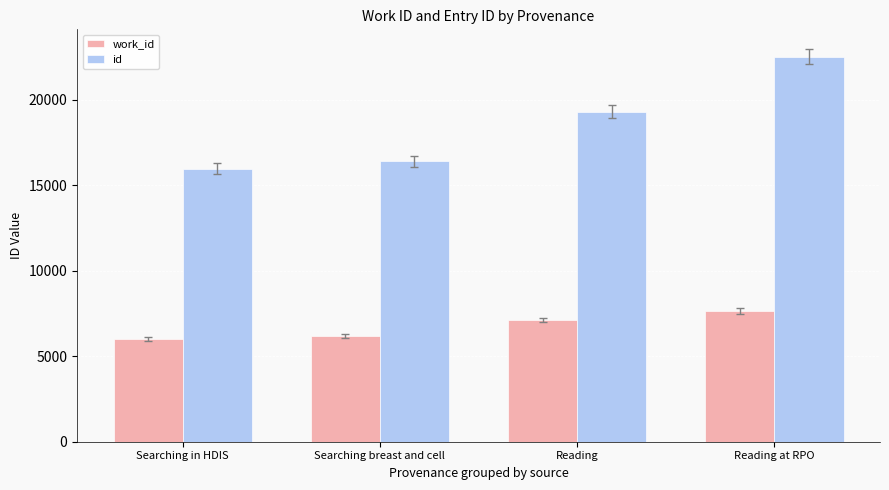

The value of work_id at Searching in HDIS is 9042. True or false?

False